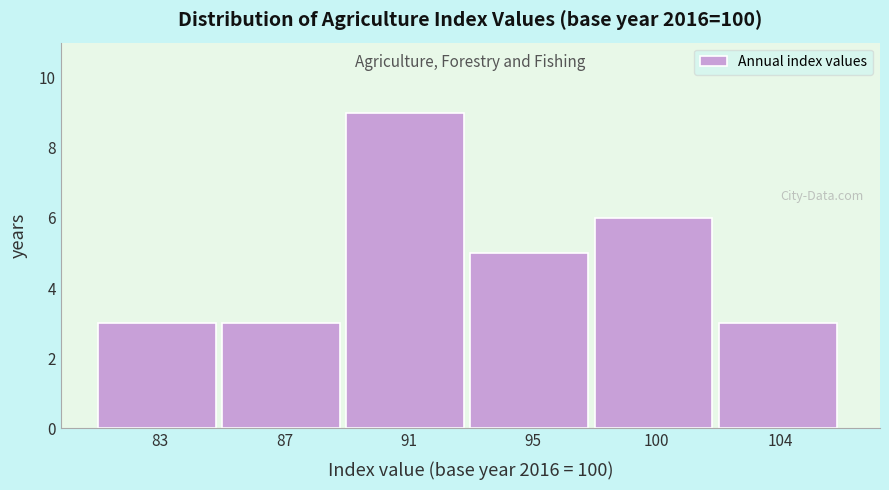

Reading left to right, what are all the values shown in this chart?

3	3	9	5	6	3